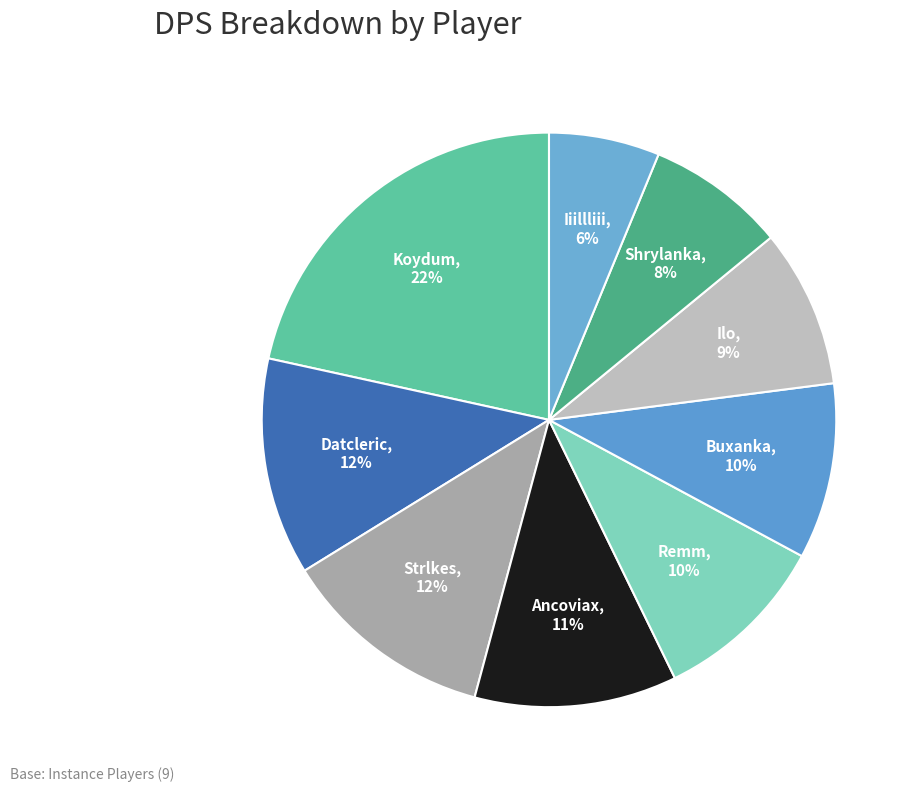

The Ilo slice represents 14% of the pie. True or false?

False